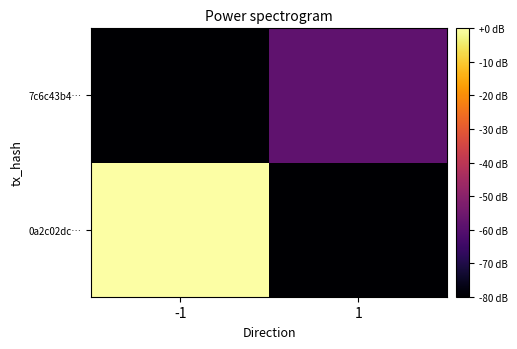

Reading left to right, extract all data points from this chart.

0a2c02dc…: -1=0.0	1=-80.0
7c6c43b4…: -1=-80.0	1=-58.3